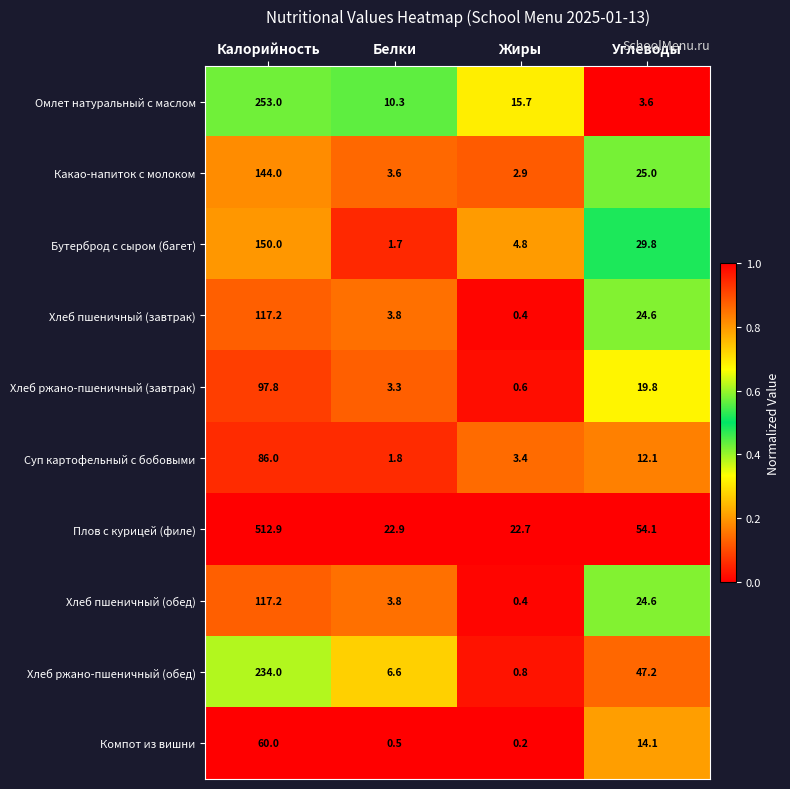

What is the spread (max minus min) of values at Углеводы?

50.5